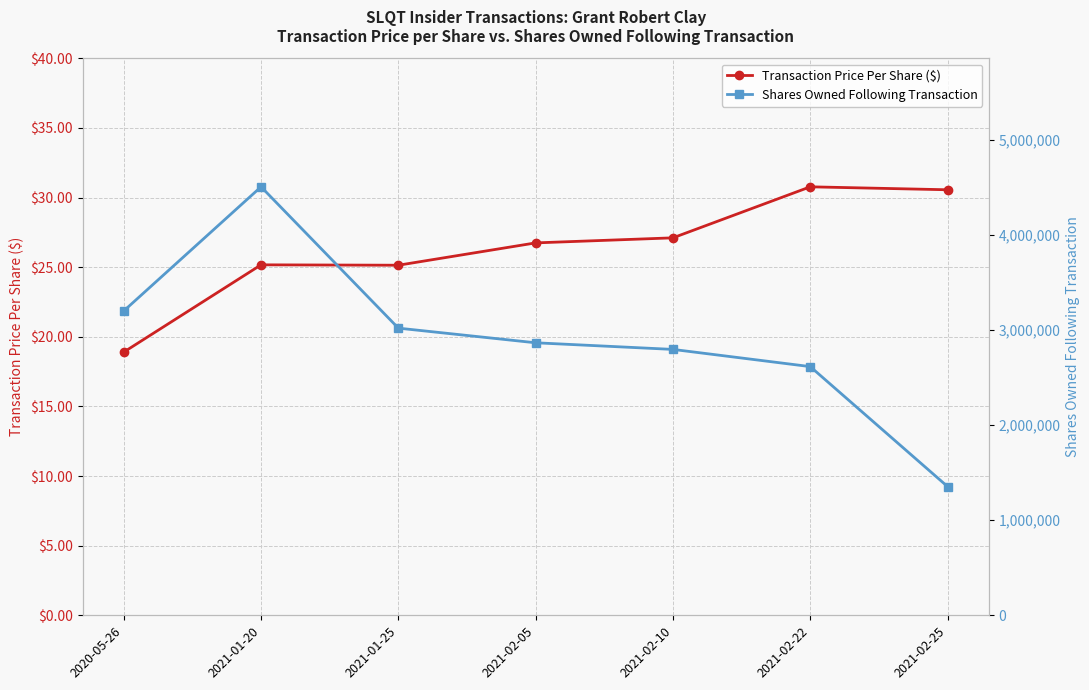

Rank the series at 2021-02-25 from lowest to highest value.

Transaction Price Per Share ($), Shares Owned Following Transaction